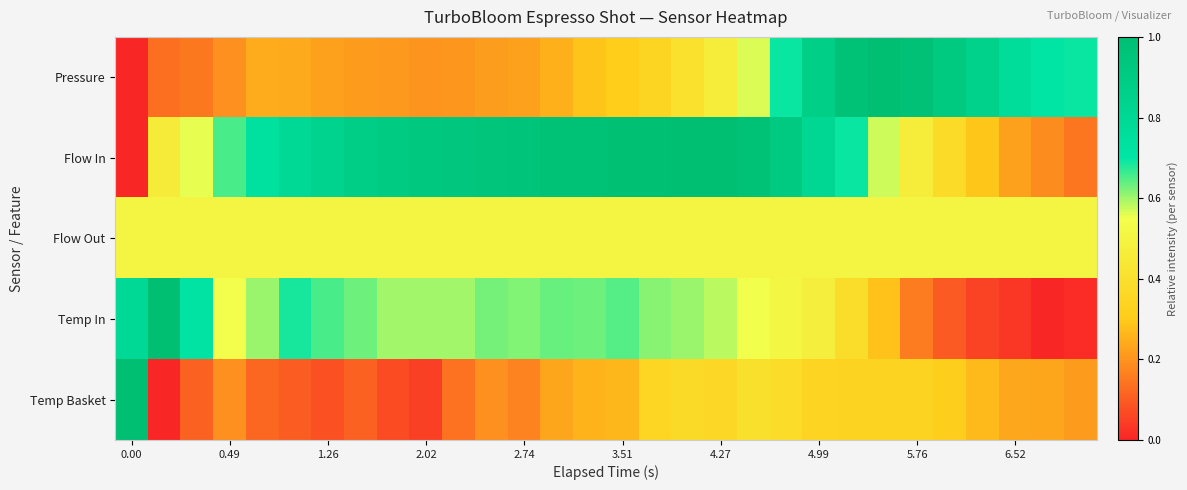

Reading right to left, transcribe all the data shown in this chart.

Pressure: 0.7	0.7	0.8	0.8	0.9	1.0	1.0	1.0	0.9	0.7	0.6	0.5	0.4	0.3	0.3	0.3	0.3	0.2	0.2	0.2	0.2	0.2	0.2	0.2	0.2	0.2	0.2	0.2	0.1	0.0
Flow In: 0.1	0.2	0.2	0.3	0.4	0.5	0.6	0.7	0.8	0.9	1.0	1.0	1.0	1.0	1.0	1.0	1.0	1.0	1.0	0.9	0.9	0.9	0.9	0.8	0.8	0.7	0.7	0.6	0.5	0.0
Flow Out: 0.5	0.5	0.5	0.5	0.5	0.5	0.5	0.5	0.5	0.5	0.5	0.5	0.5	0.5	0.5	0.5	0.5	0.5	0.5	0.5	0.5	0.5	0.5	0.5	0.5	0.5	0.5	0.5	0.5	0.5
Temp In: 0.0	0.0	0.0	0.1	0.1	0.2	0.3	0.4	0.5	0.5	0.5	0.6	0.6	0.6	0.6	0.6	0.6	0.6	0.6	0.6	0.6	0.6	0.6	0.7	0.7	0.6	0.5	0.7	1.0	0.8
Temp Basket: 0.2	0.2	0.2	0.3	0.3	0.3	0.3	0.3	0.3	0.4	0.4	0.4	0.4	0.3	0.3	0.3	0.2	0.2	0.2	0.1	0.0	0.1	0.1	0.1	0.1	0.1	0.2	0.1	0.0	1.0